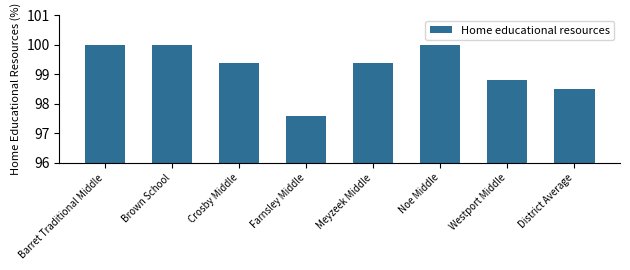

The value at District Average is 170.7. True or false?

False